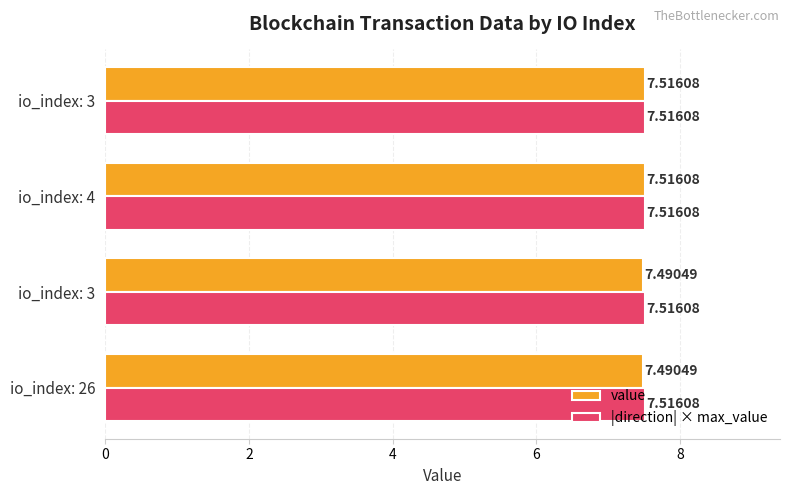

How many data points does each series have?

4